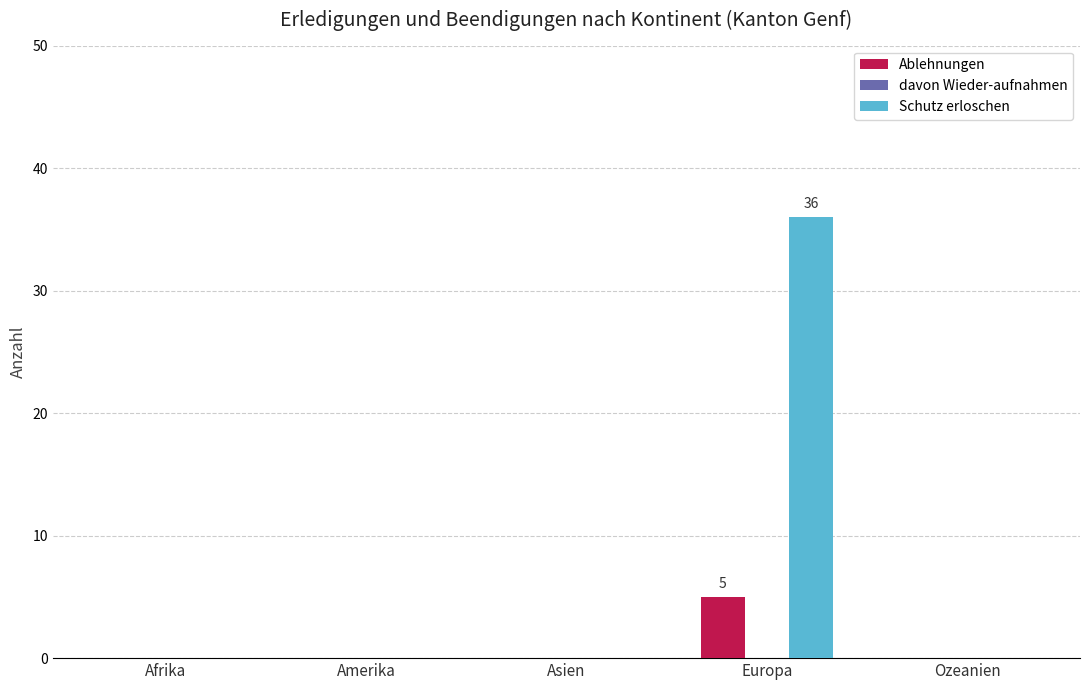

Is it true that Schutz erloschen equals 59 at Europa?

False